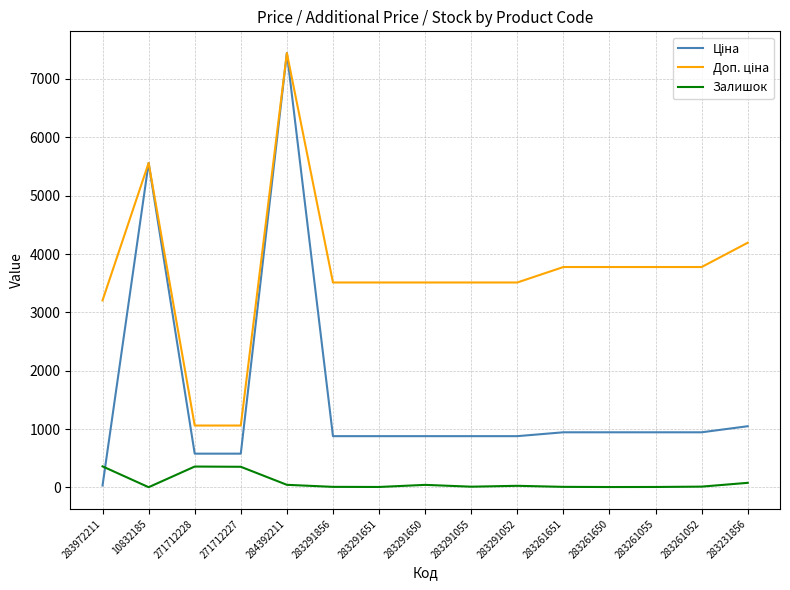

What is the maximum value for Залишок?

360.0